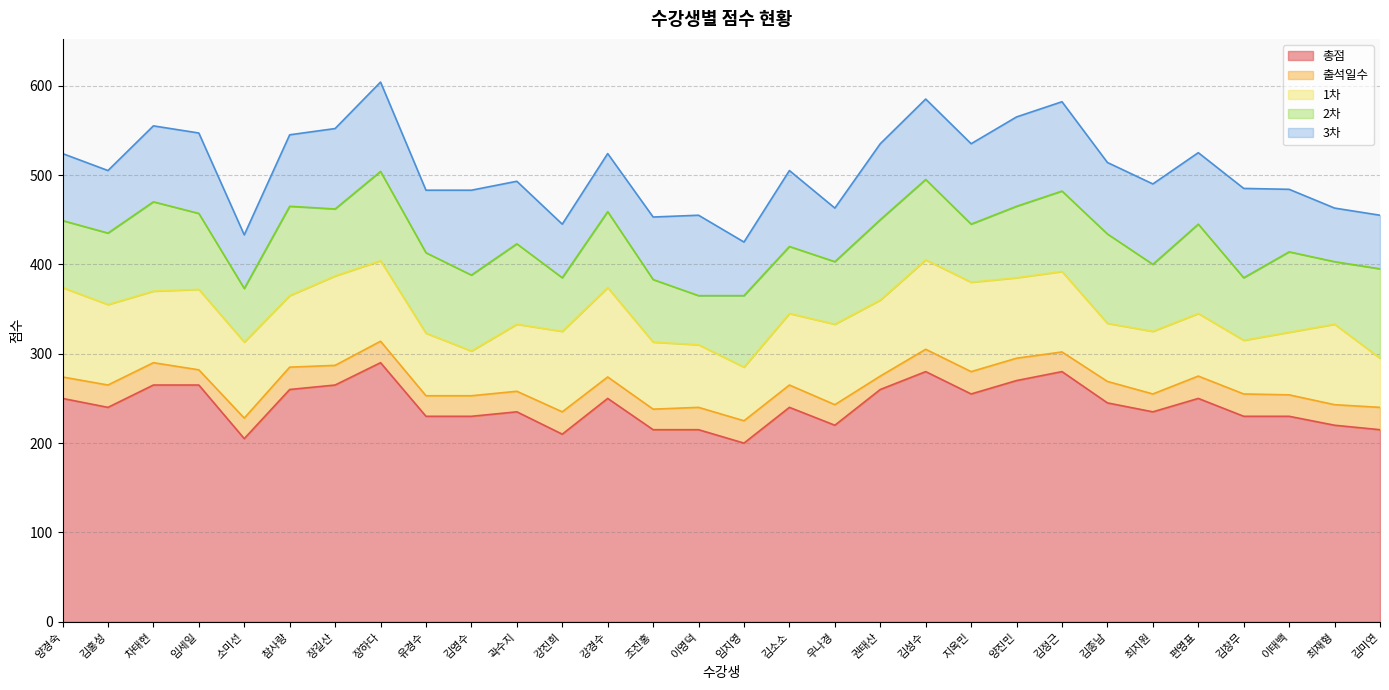

The 1차 series shows 53 at 지옥민. True or false?

False